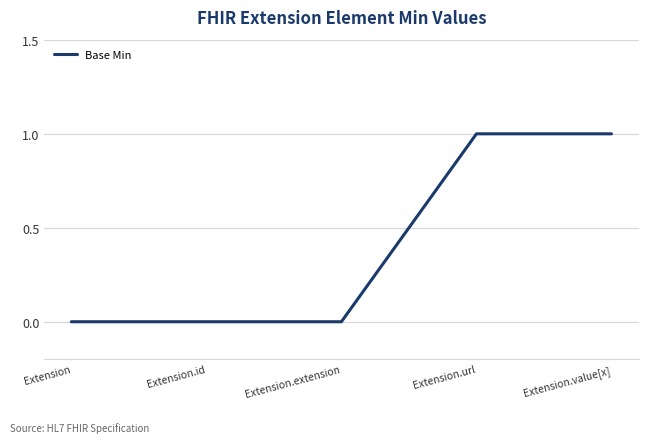

Reading left to right, what are all the values shown in this chart?

Extension=0	Extension.id=0	Extension.extension=0	Extension.url=1	Extension.value[x]=1